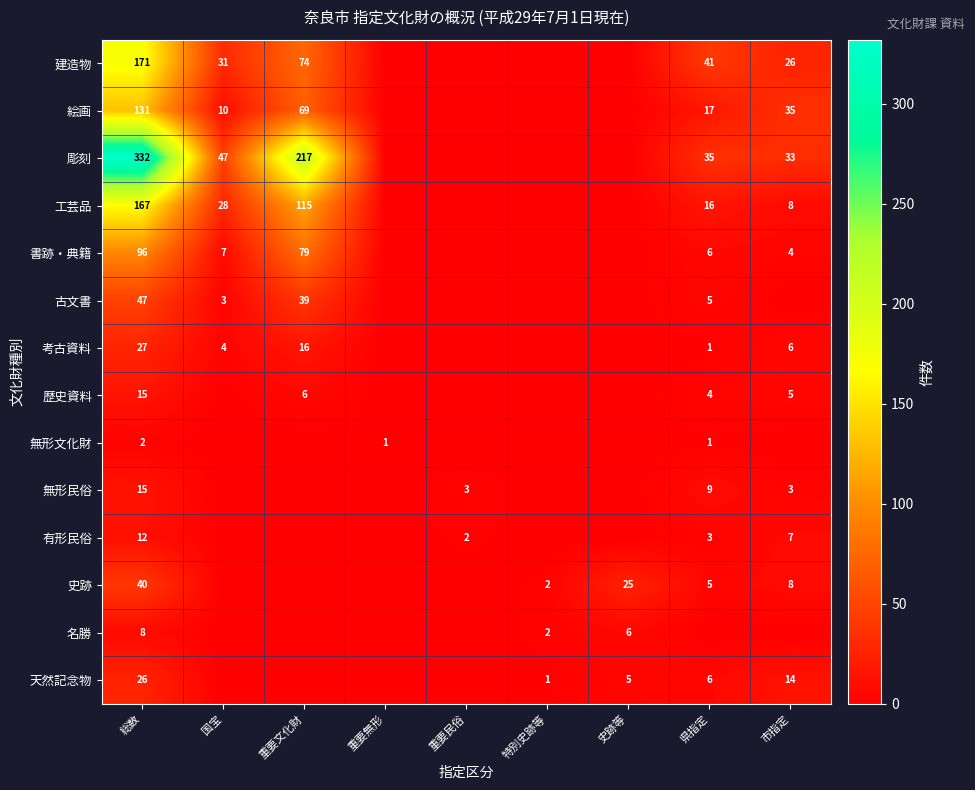

True or false: 絵画 has a value of 10 at 国宝.

True